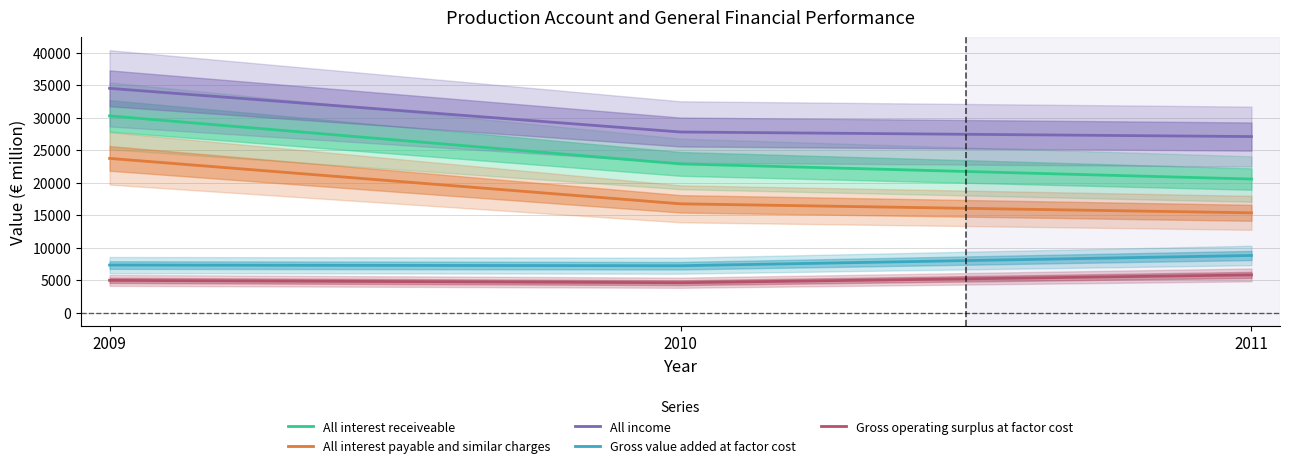

What is the maximum value shown in the chart?

34508